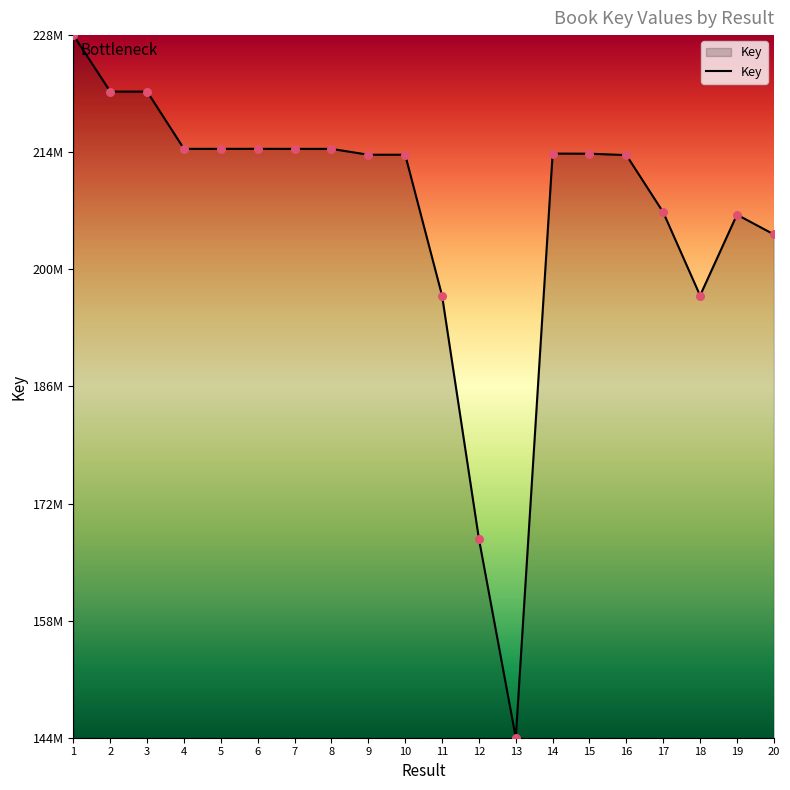

Which has a higher value, 1 or 7?

1